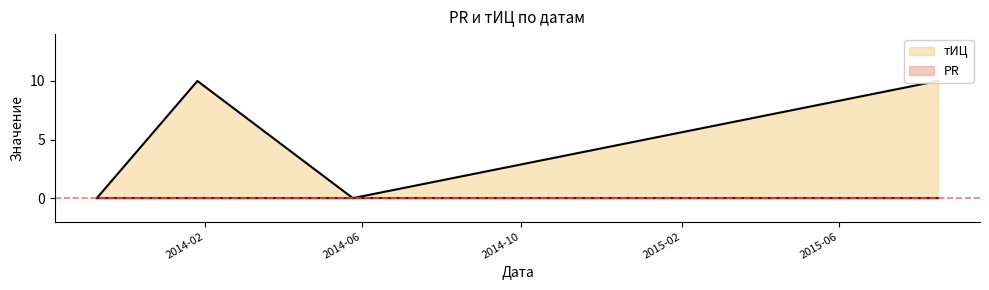

Rank the categories by value from highest to lowest.

2014-01-26, 2015-08-16, 2013-11-10, 2014-05-25